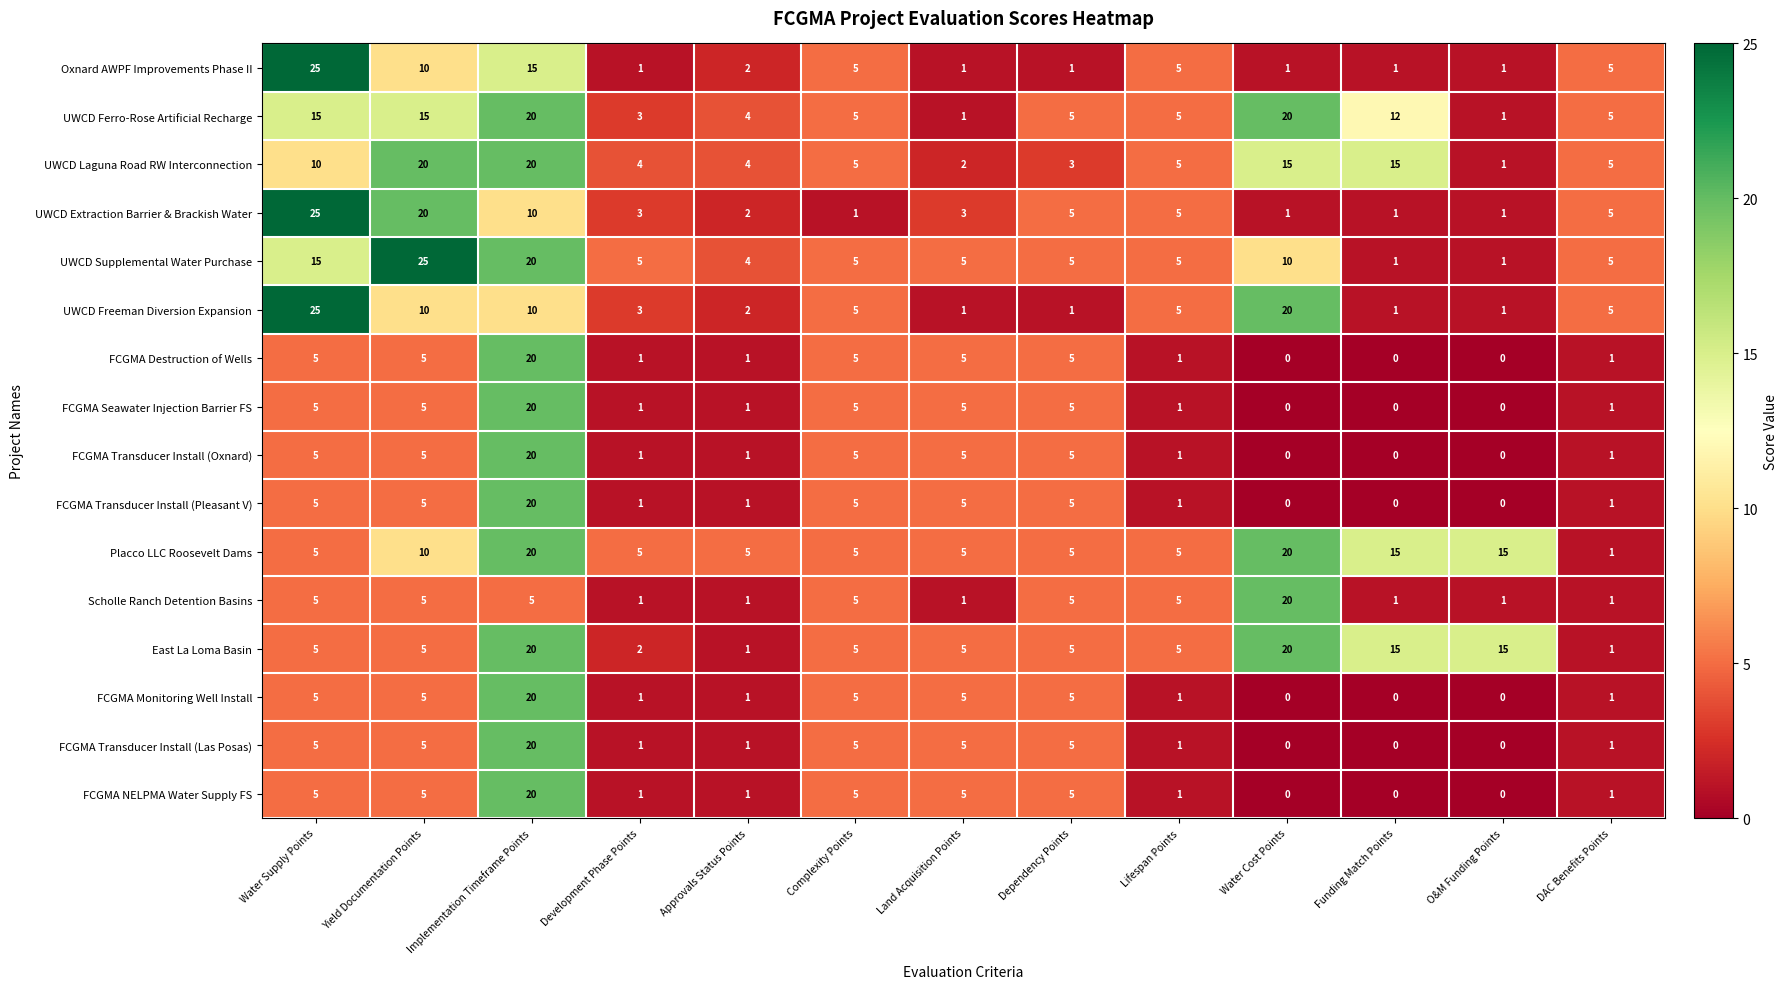

At how many categories does at least one series exceed 1?

13